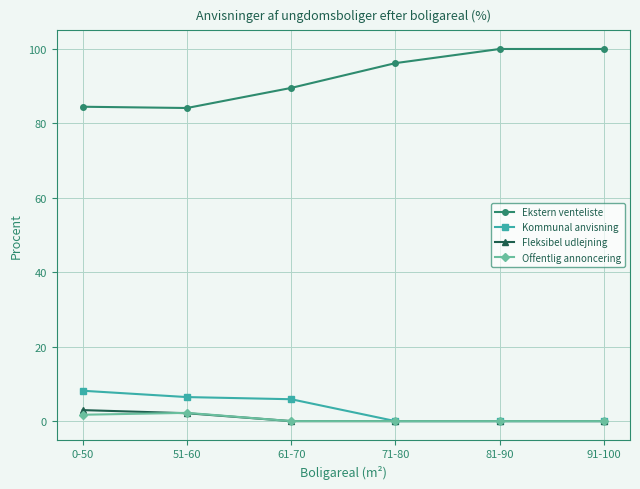

Is the value of Fleksibel udlejning at 61-70 greater than the value of Offentlig annoncering at 0-50?

No